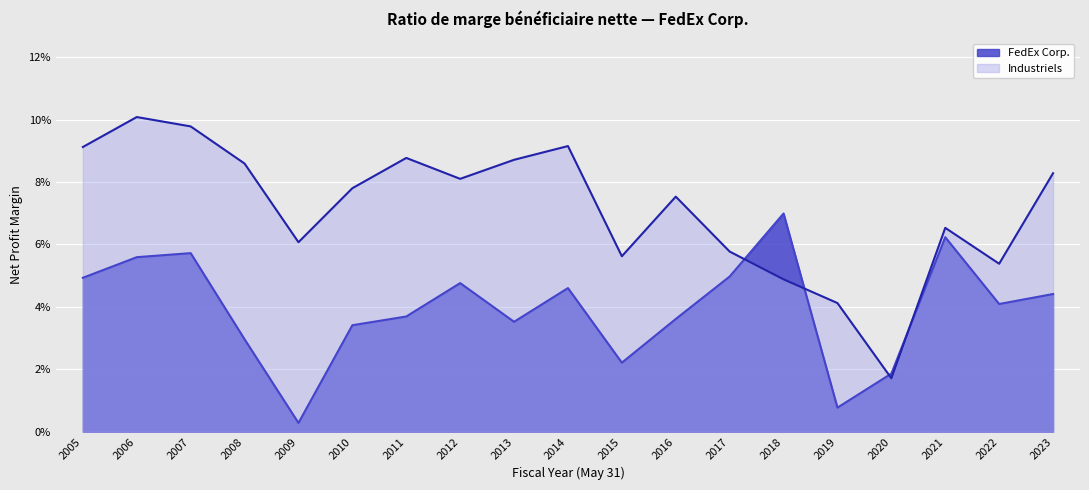

Is it true that FedEx Corp. equals 0.1 at 2021?

False